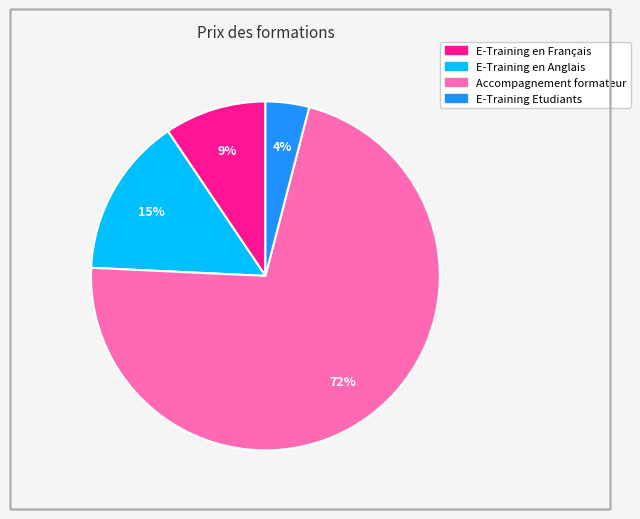

To the nearest percent, what percentage of the pie is E-Training Etudiants?

4%